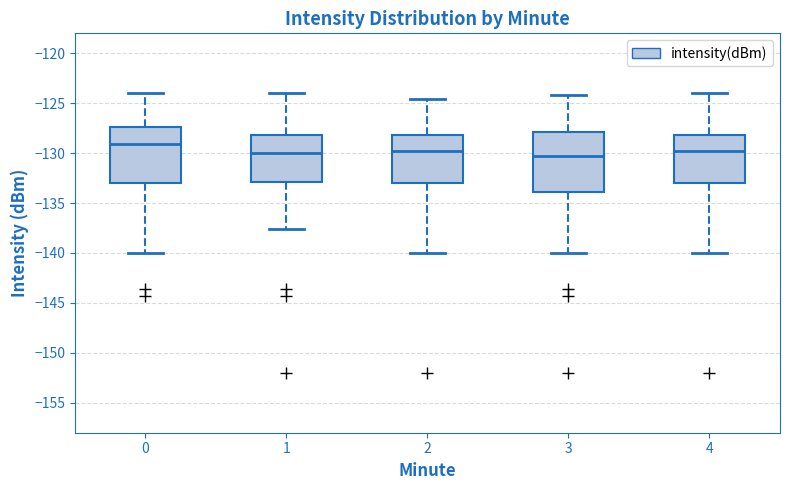

Reading left to right, transcribe this box plot: for each box, give where its median line is, the range the box spans, and where its two whiskers end, as read against the y-axis. The values are not printed on the chart, so give them approximately, as read against the axis.

0: median -129.0, box -133.0 to -127.5, whiskers -140.0 to -124.0
1: median -130.0, box -133.0 to -128.0, whiskers -137.5 to -124.0
2: median -130.0, box -133.0 to -128.0, whiskers -140.0 to -124.5
3: median -130.5, box -134.0 to -128.0, whiskers -140.0 to -124.0
4: median -130.0, box -133.0 to -128.0, whiskers -140.0 to -124.0